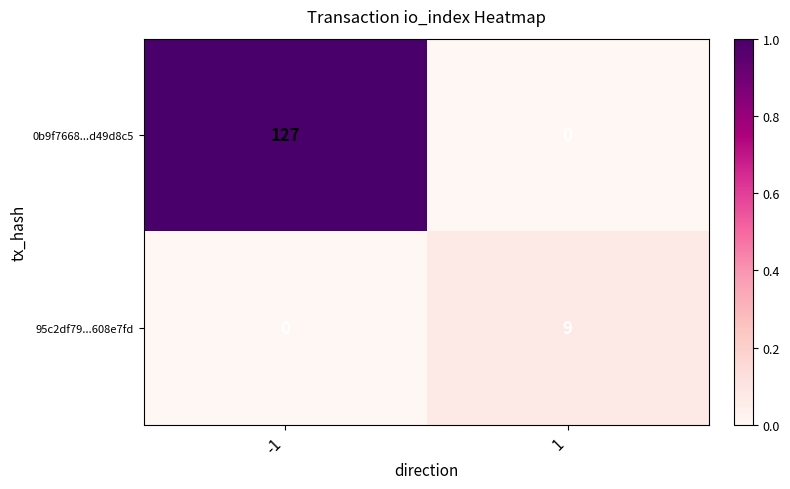

What is the difference between the highest and lowest values at 1?

9